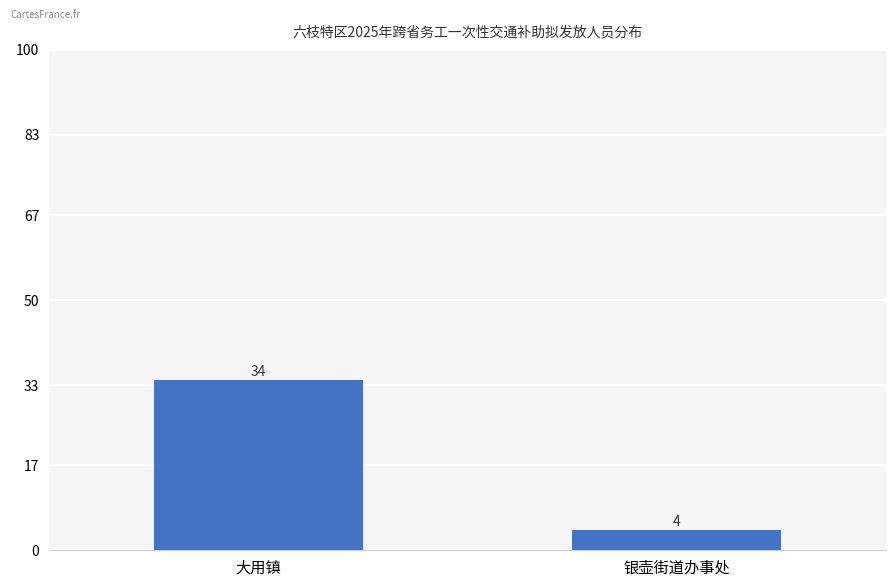

How many bars are there in total?

2